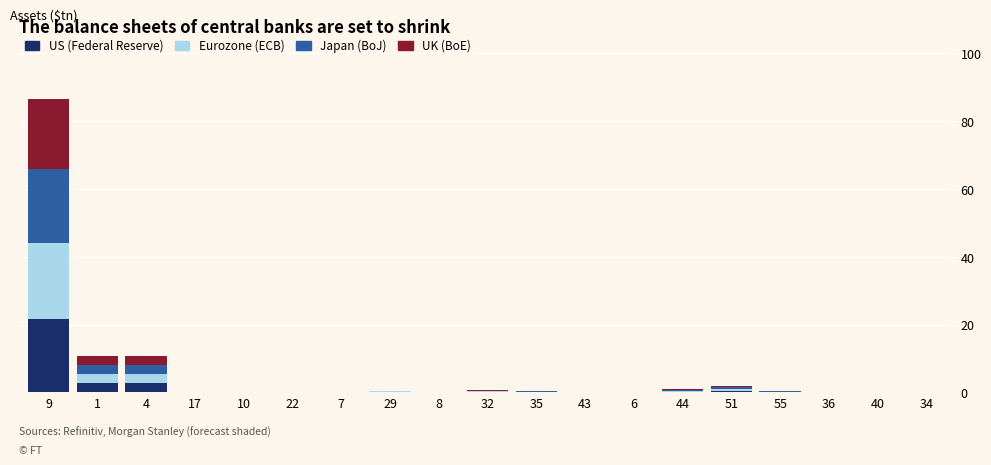

At which category is the sum across all series the highest?

9